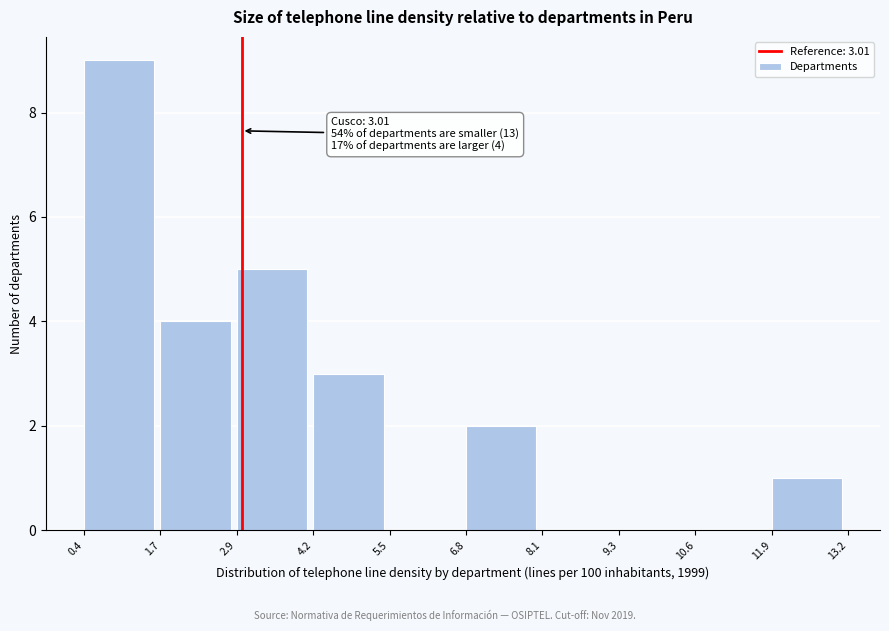

Which range on the x-axis has the tallest bar?

0.4 to 1.7